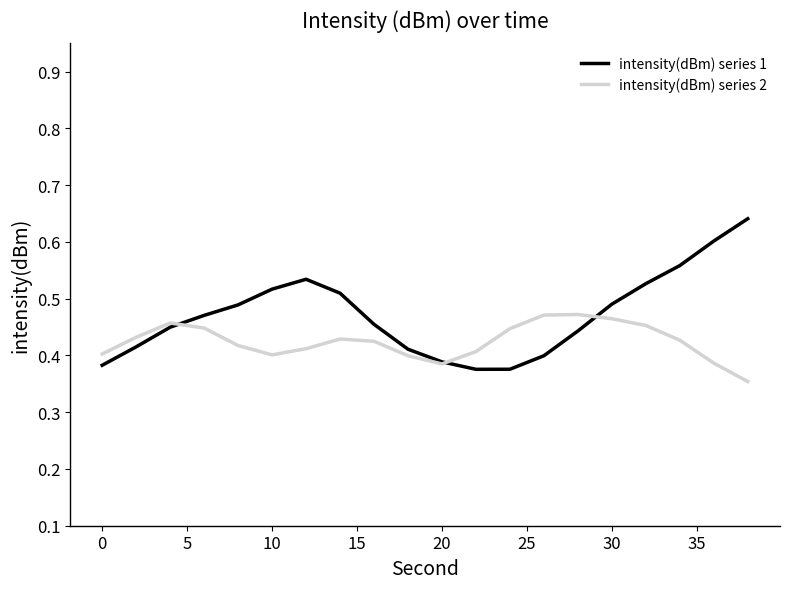

What is the difference between the second highest and minimum values in the intensity(dBm) series 2 series?

0.1